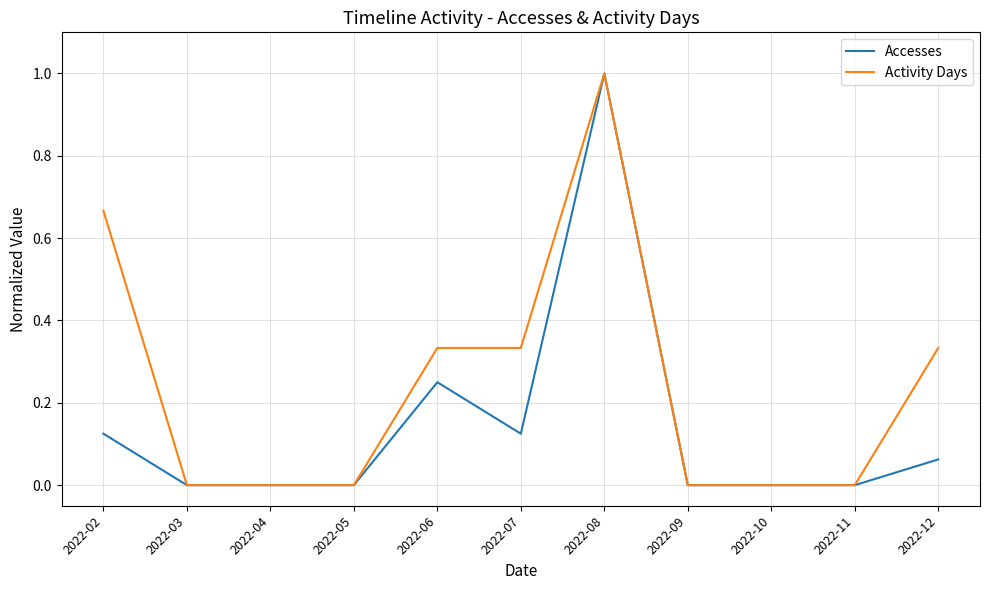

List the series in order of their overall mean, lowest first.

Accesses, Activity Days